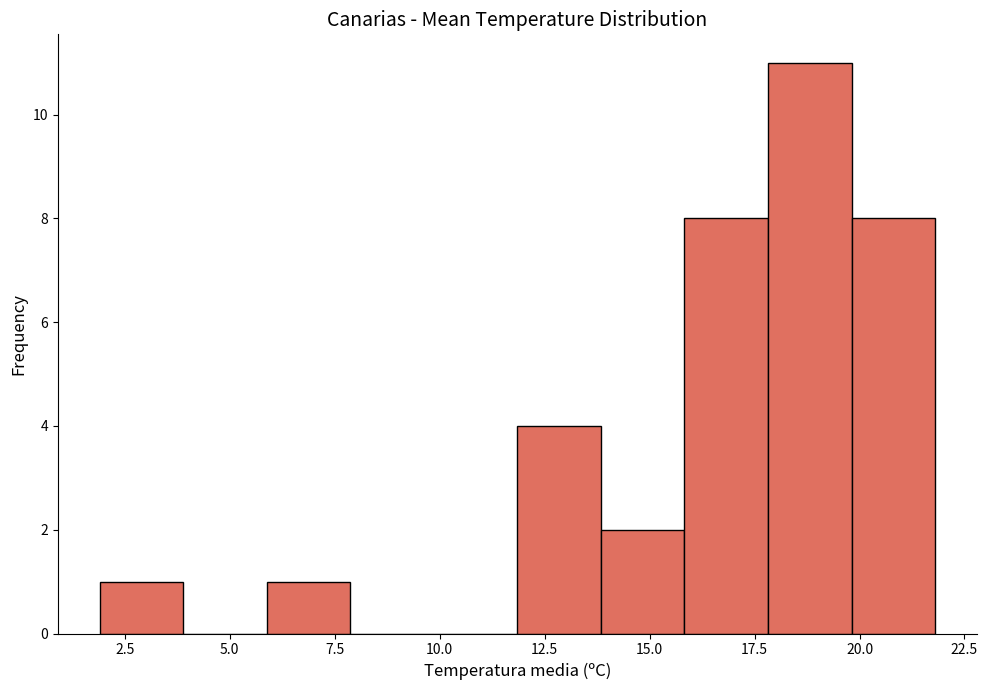

Read against the x-axis, roughly where is the centre of the tallest bar?

19.0